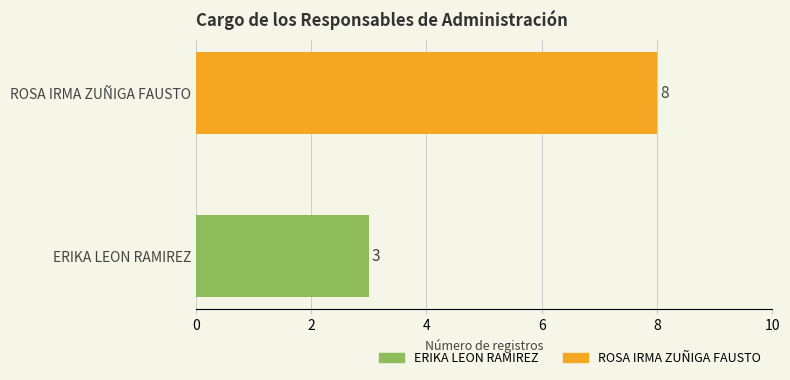

The chart shows a value of 3 at ERIKA LEON RAMIREZ. True or false?

True